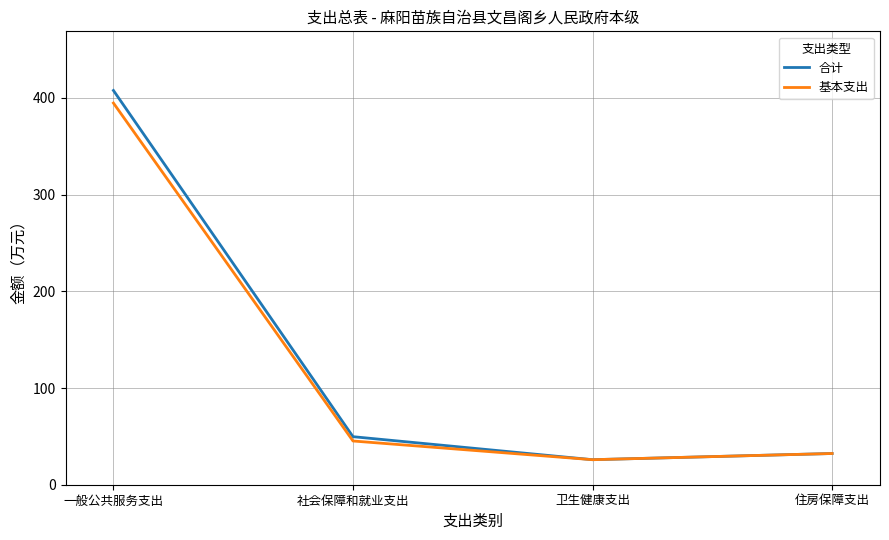

Which series has the widest spread of values?

合计